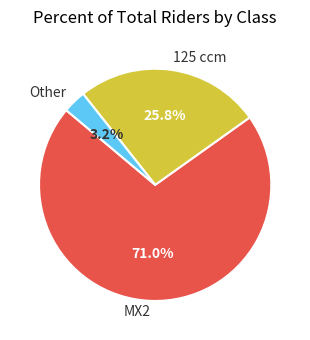

To the nearest percent, what percentage of the pie is 125 ccm?

26%